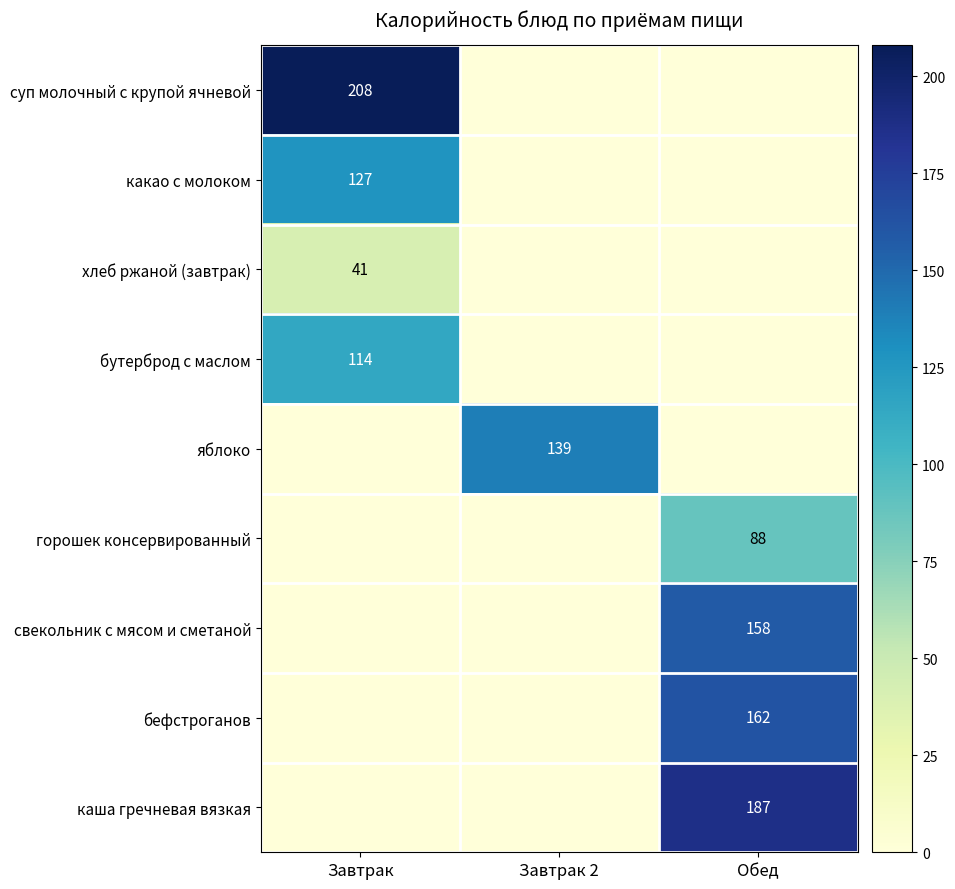

The value of свекольник с мясом и сметаной at Обед is 251. True or false?

False